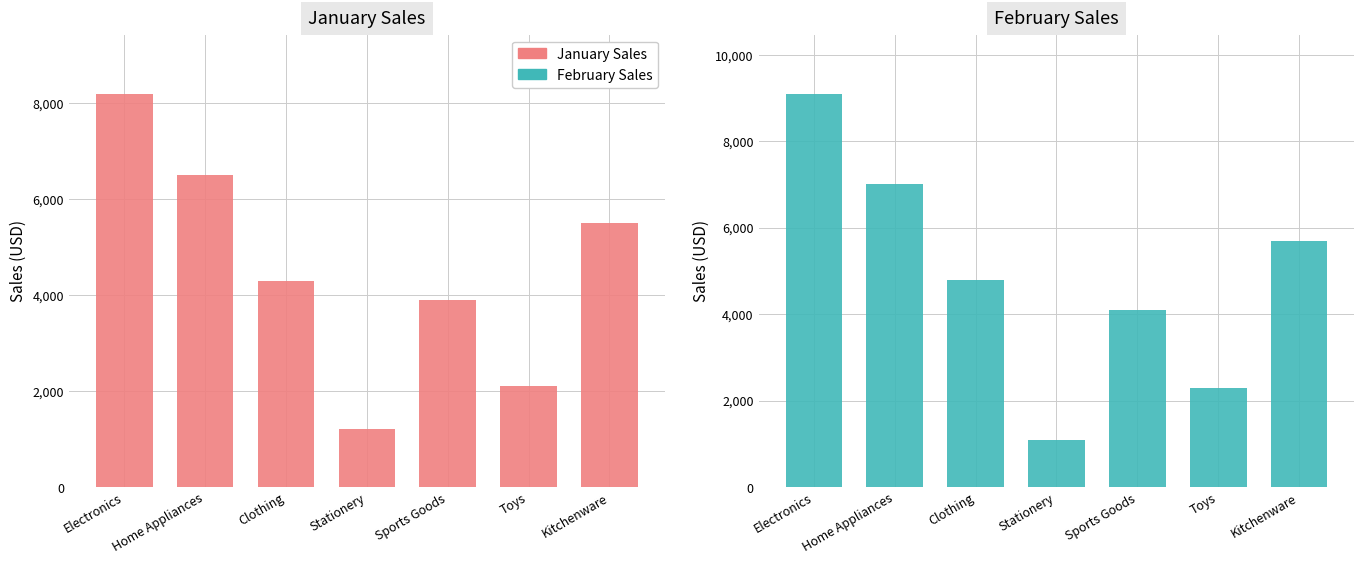

List the series in order of their overall mean, lowest first.

January Sales, February Sales